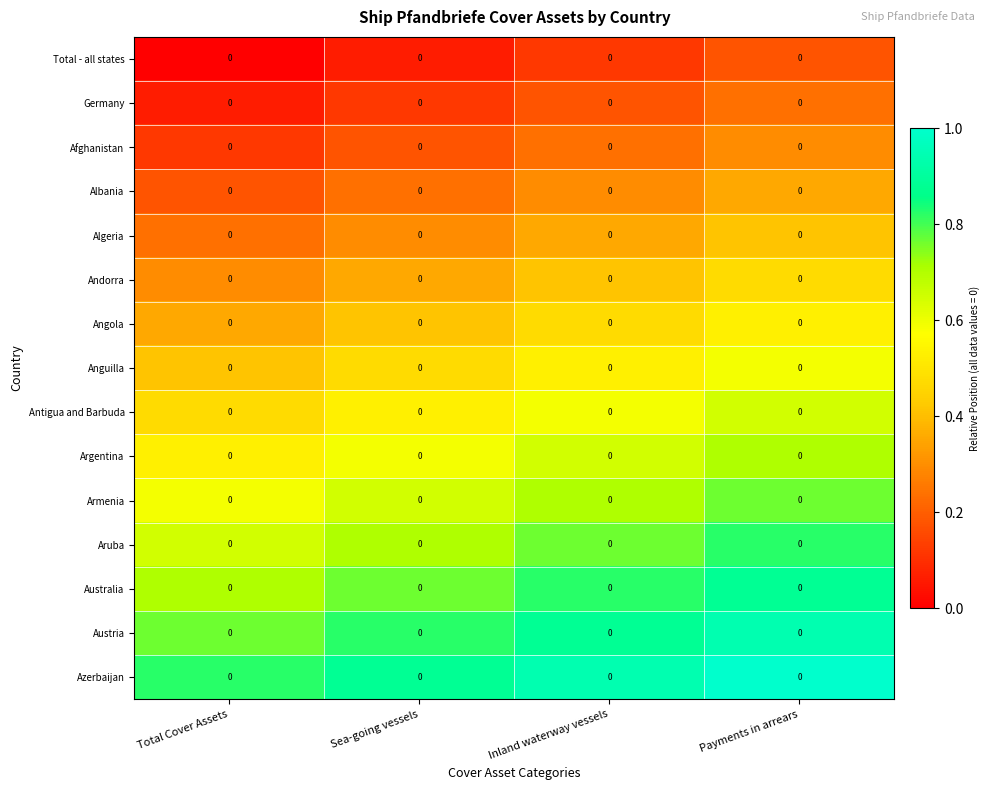

Count the number of categories in the chart.

4